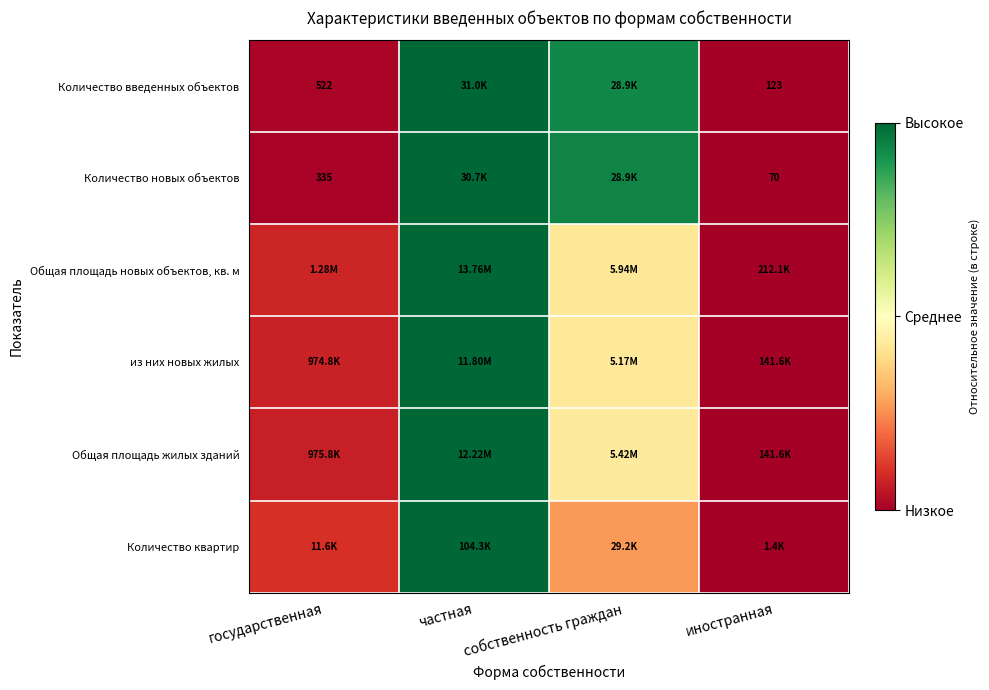

At which category is the sum across all series the highest?

частная